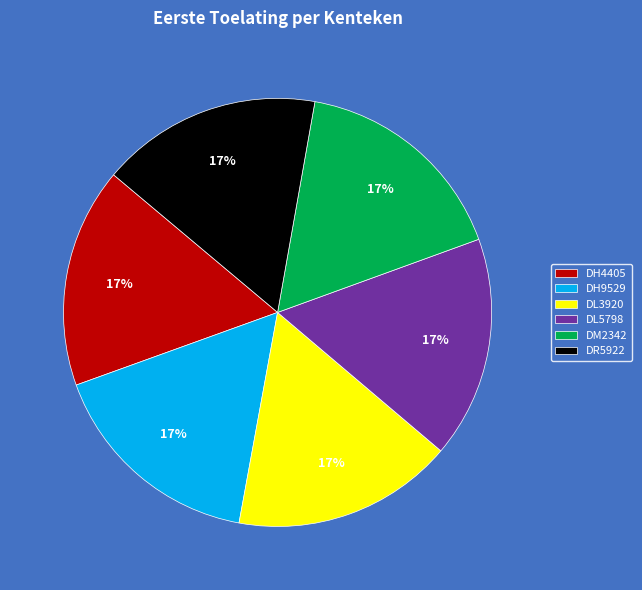

What percentage is the DH4405 slice, to the nearest percent?

17%